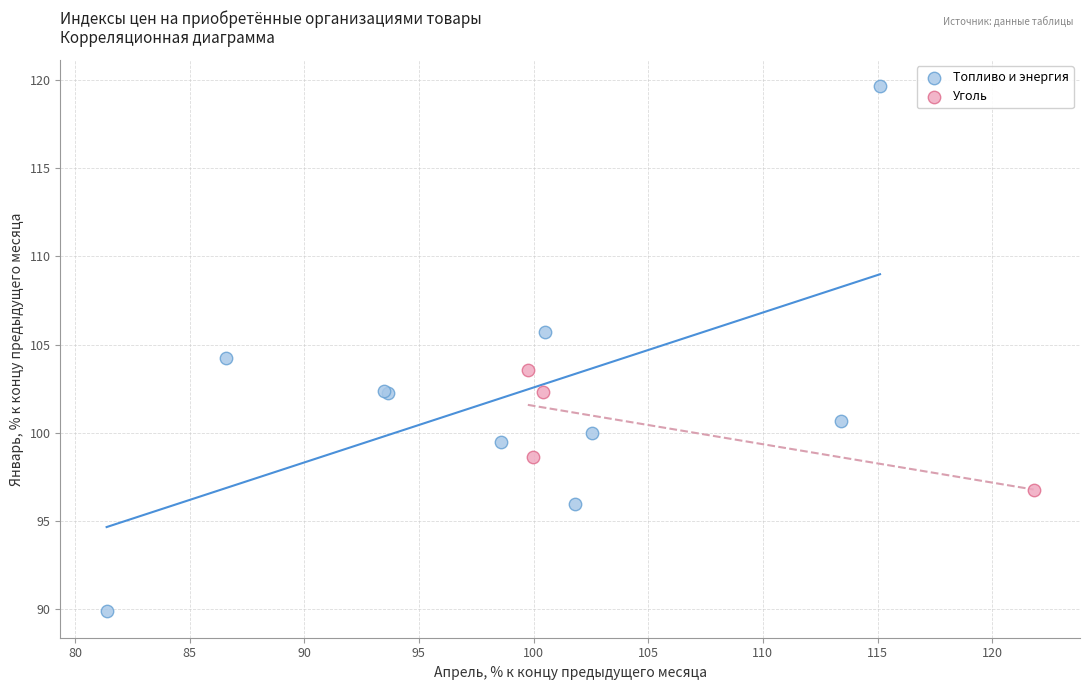

Which series has the widest spread of Y values?

Топливо и энергия